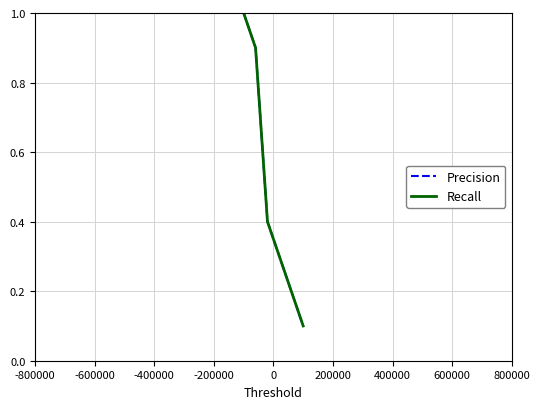

True or false: Recall and Precision intersect in this chart.

False